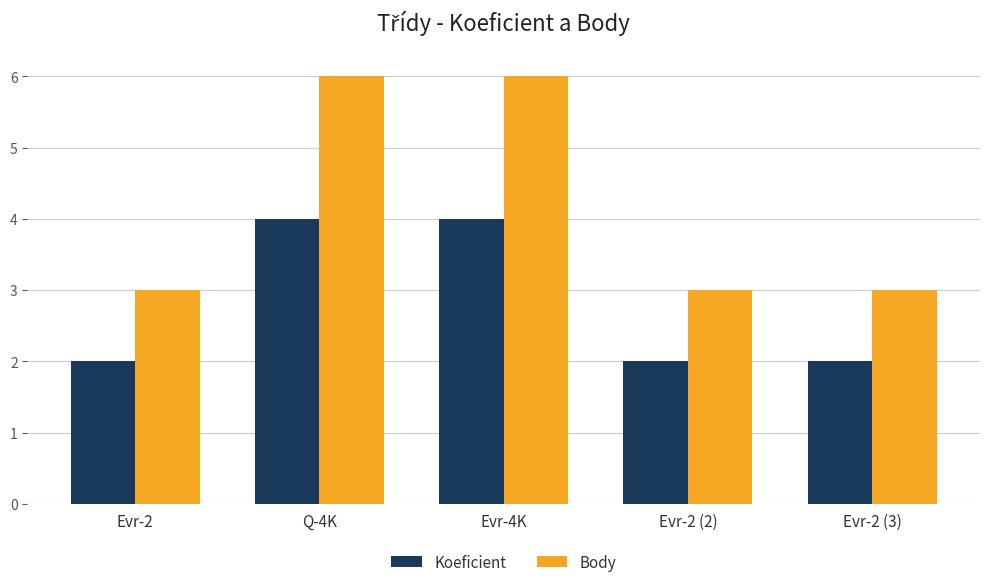

List the series in order of their overall mean, lowest first.

Koeficient, Body